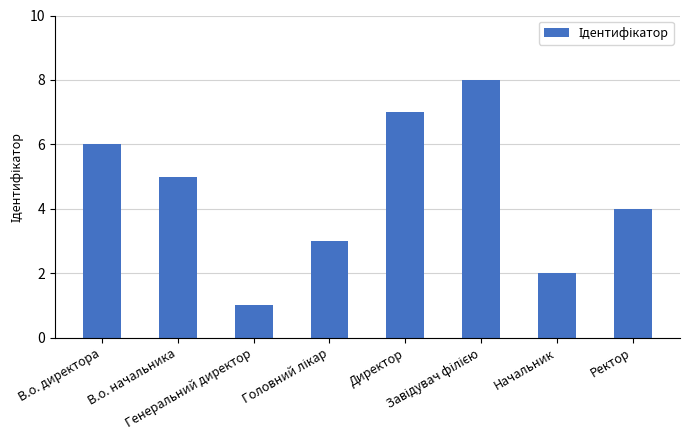

What is the maximum value shown in the chart?

8